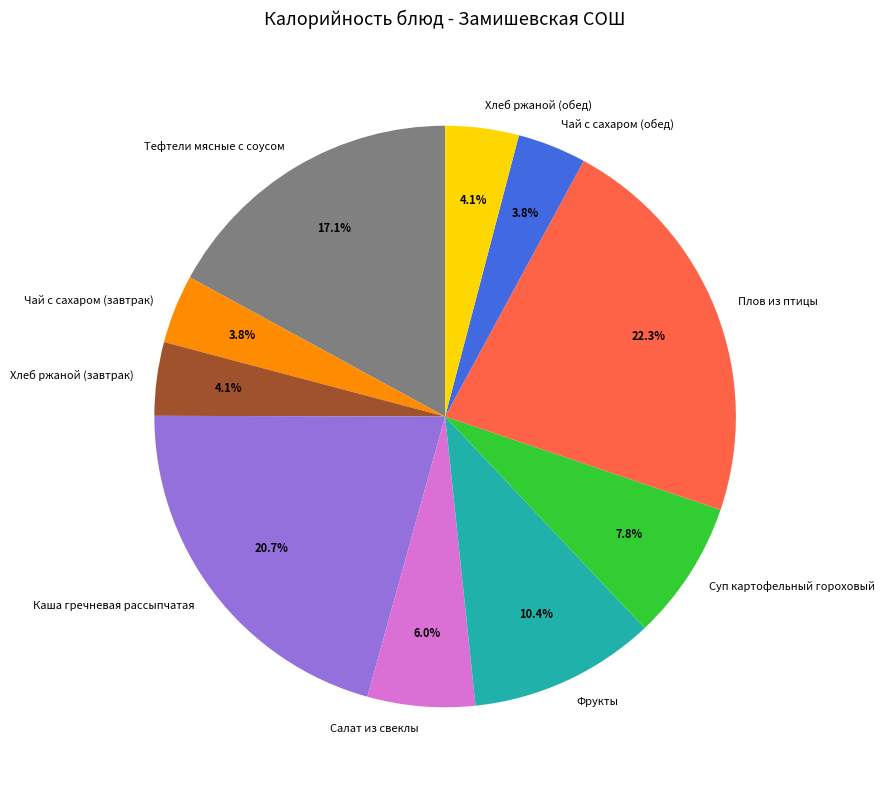

To the nearest percent, what is the combined percentage of Хлеб ржаной (завтрак) and Плов из птицы?

26%